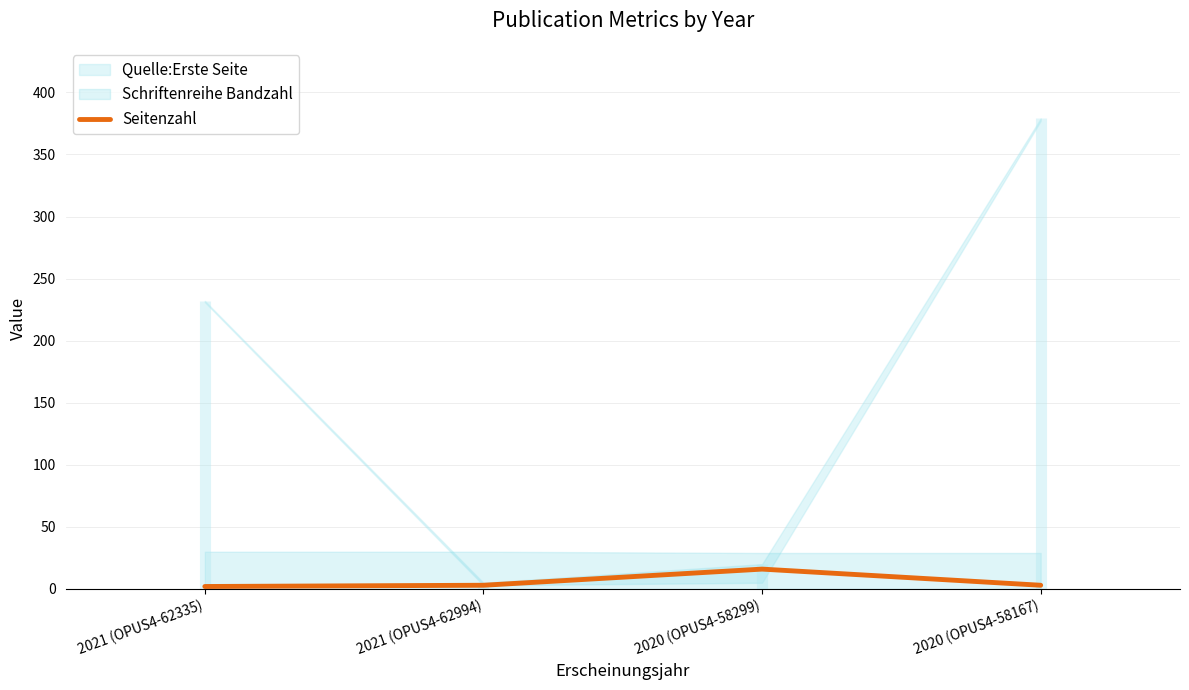

Reading left to right, transcribe all the data shown in this chart.

2021 (OPUS4-62335)=2	2021 (OPUS4-62994)=3	2020 (OPUS4-58299)=16	2020 (OPUS4-58167)=3